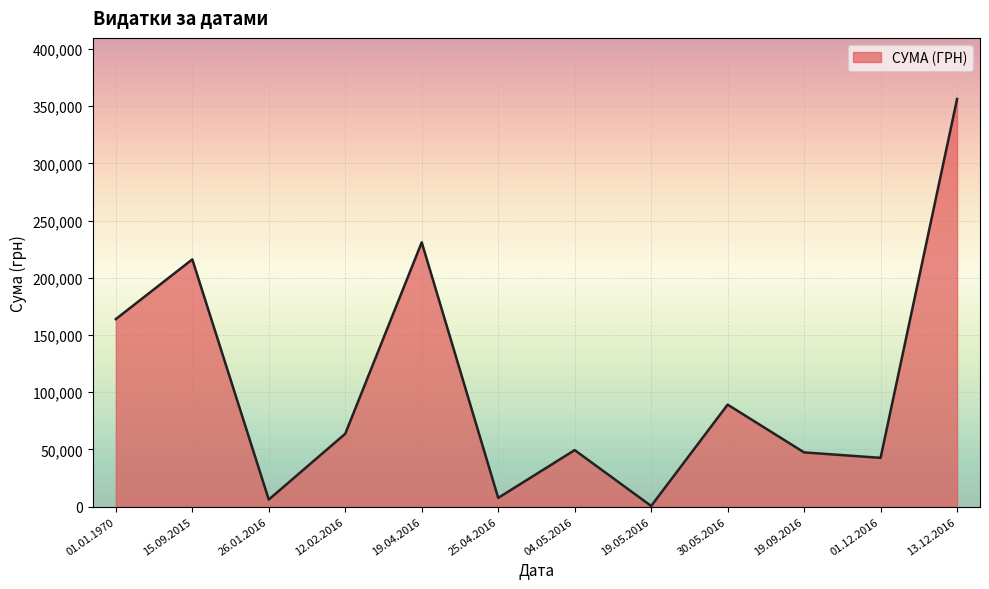

Approximately how many times larger is the value at 04.05.2016 compared to 15.09.2015?

0.2